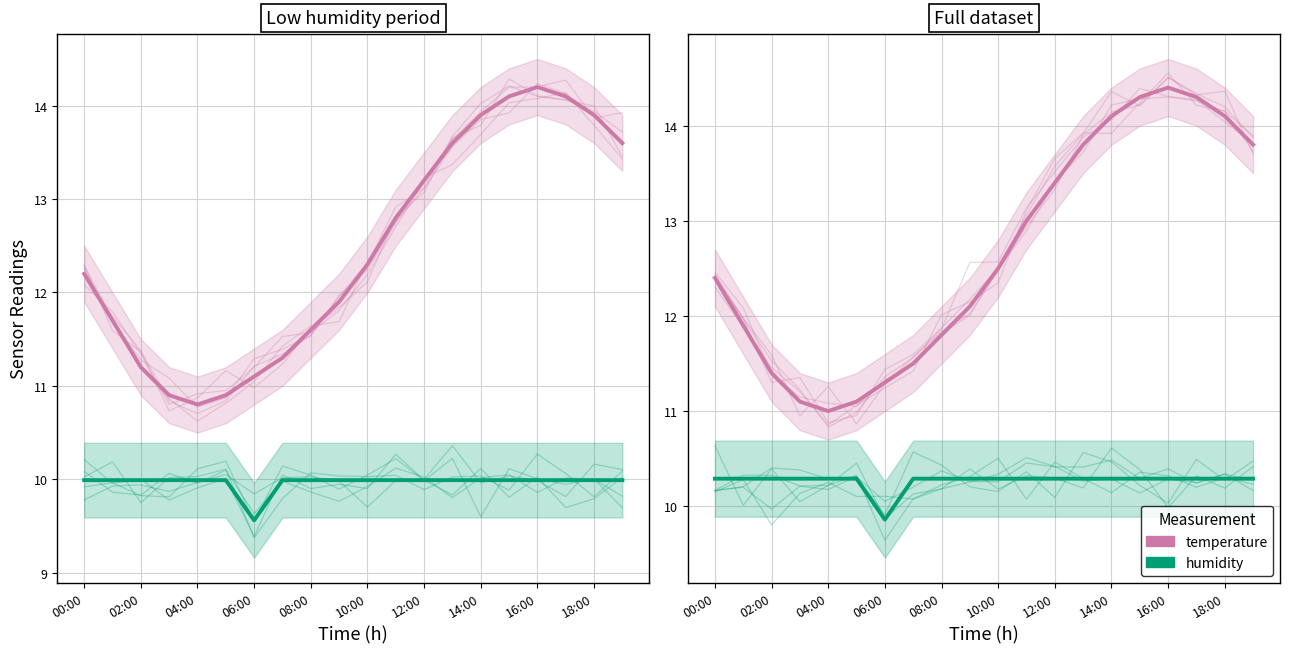

Count the humidity values in the range 10 to 11.

19